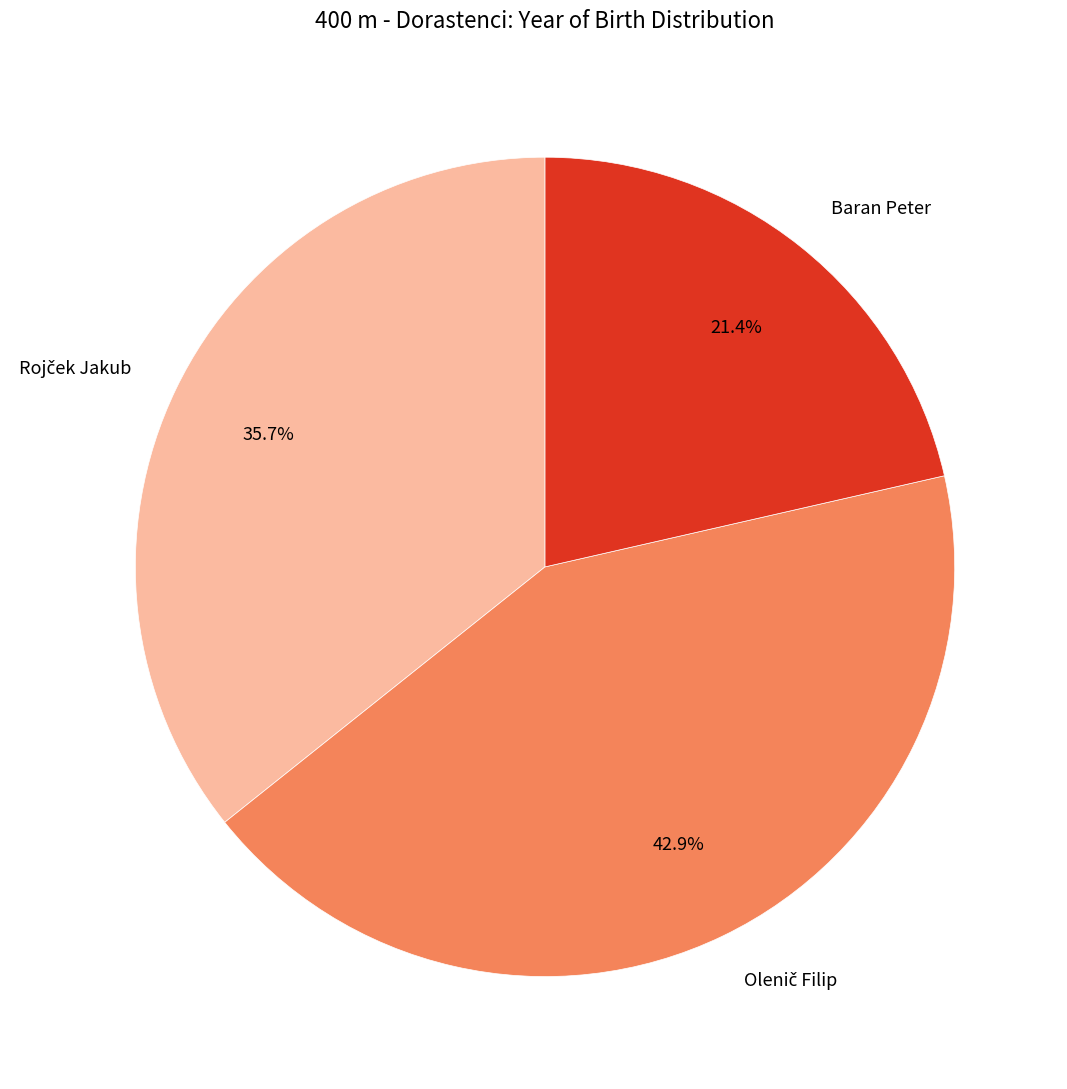

Which slice is the smallest?

Baran Peter